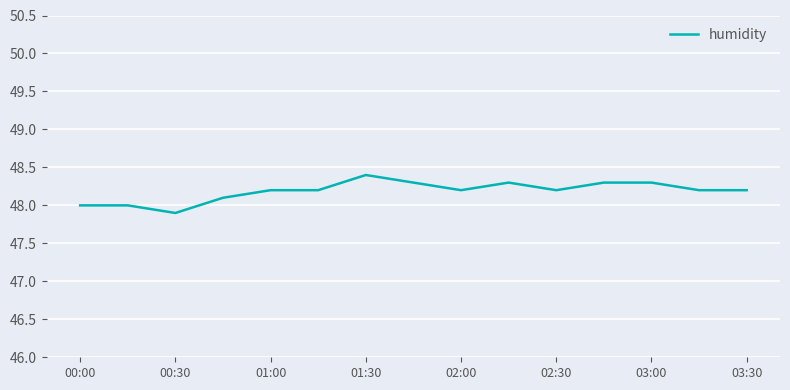

What is the smallest value displayed?

47.9